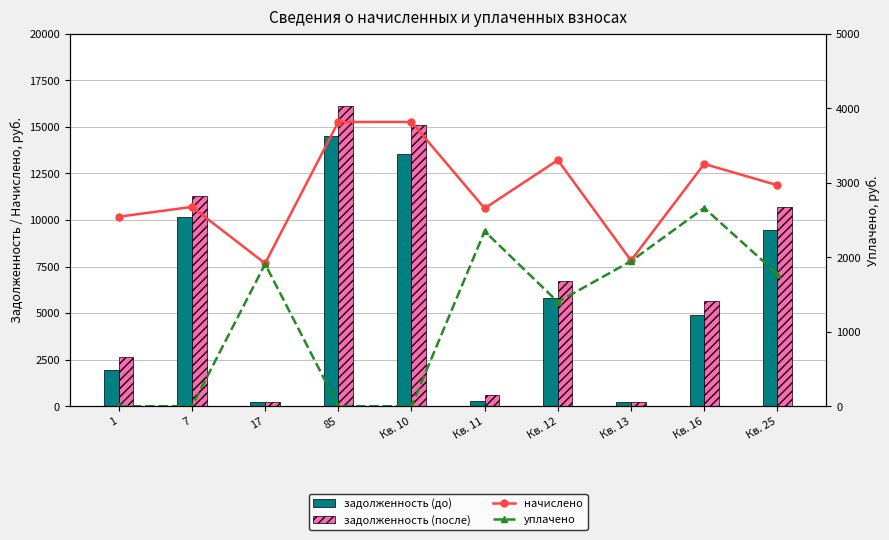

The value of задолженность (до) at Кв. 10 is 13525.6. True or false?

True